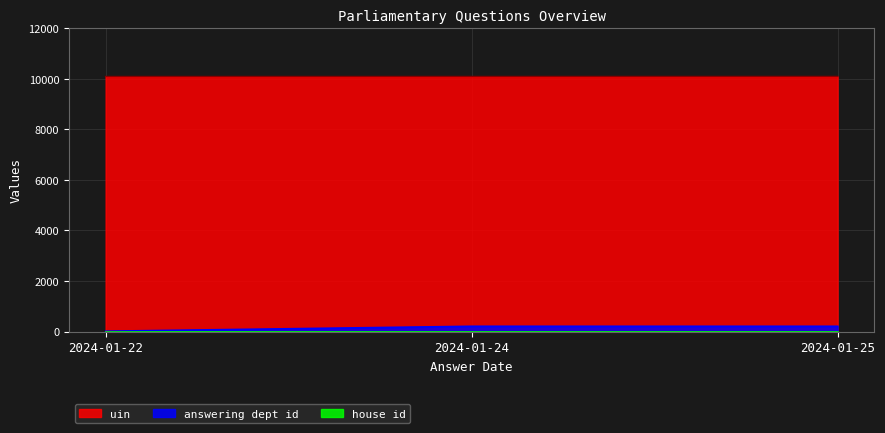

Which series has the largest total across all categories?

uin